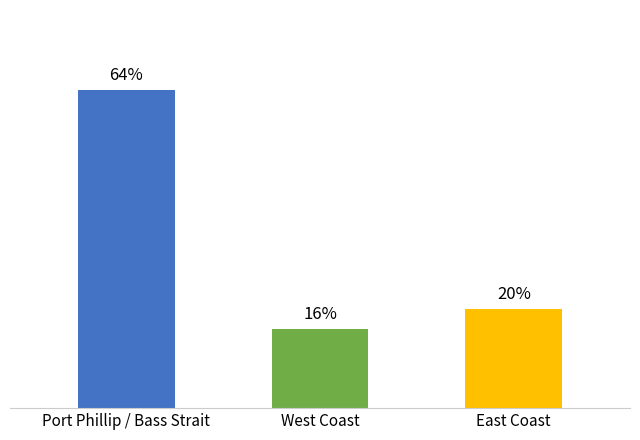

Are the bars horizontal?

No